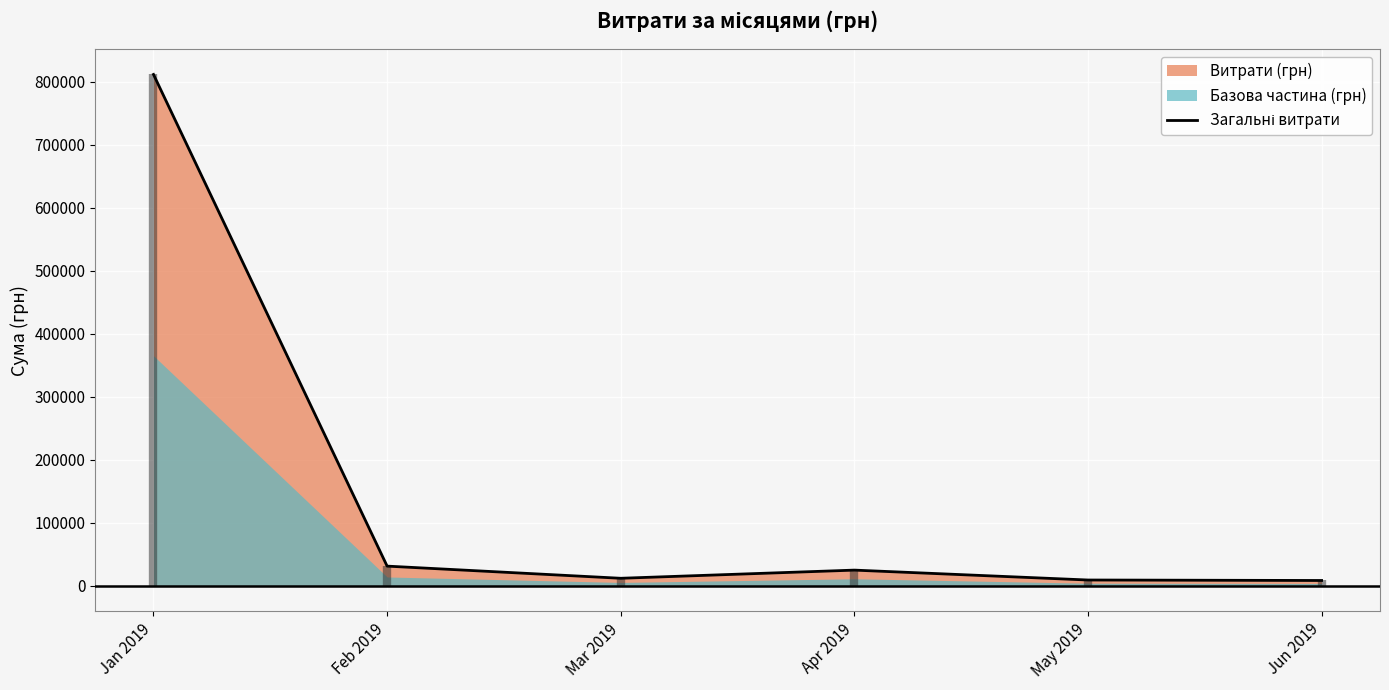

What is the change in value from Jan 2019 to May 2019?

-802651.4